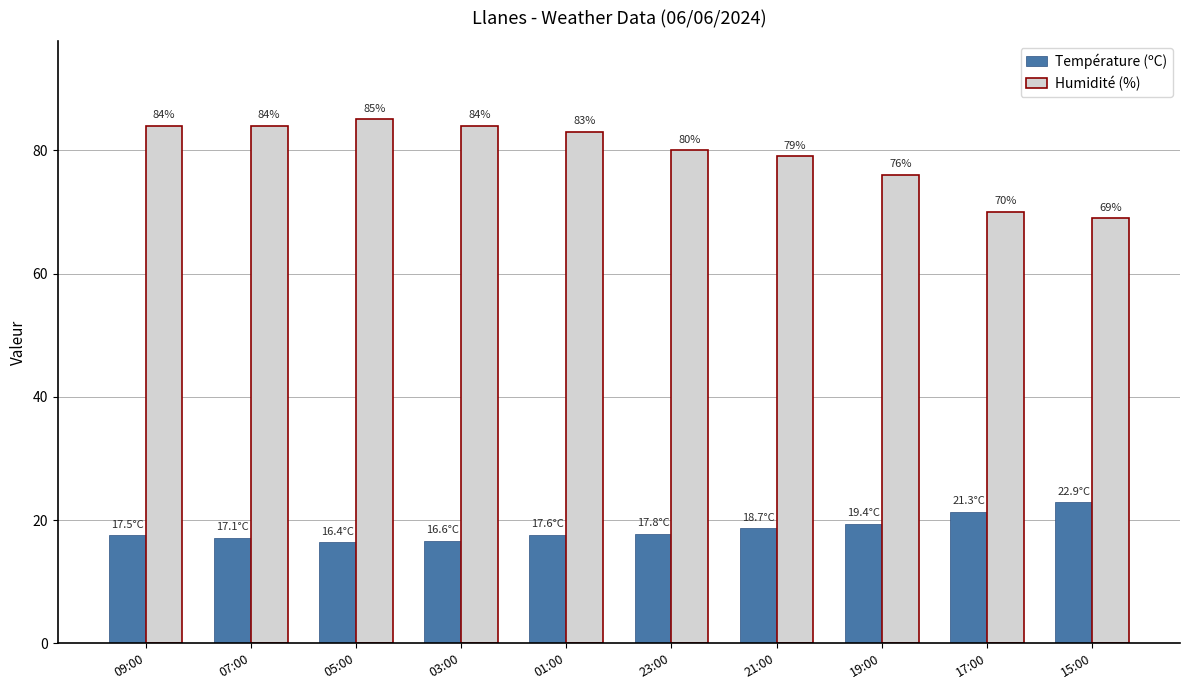

What is the value of the Humidité (%) bar at the 6th from the left?

80.0